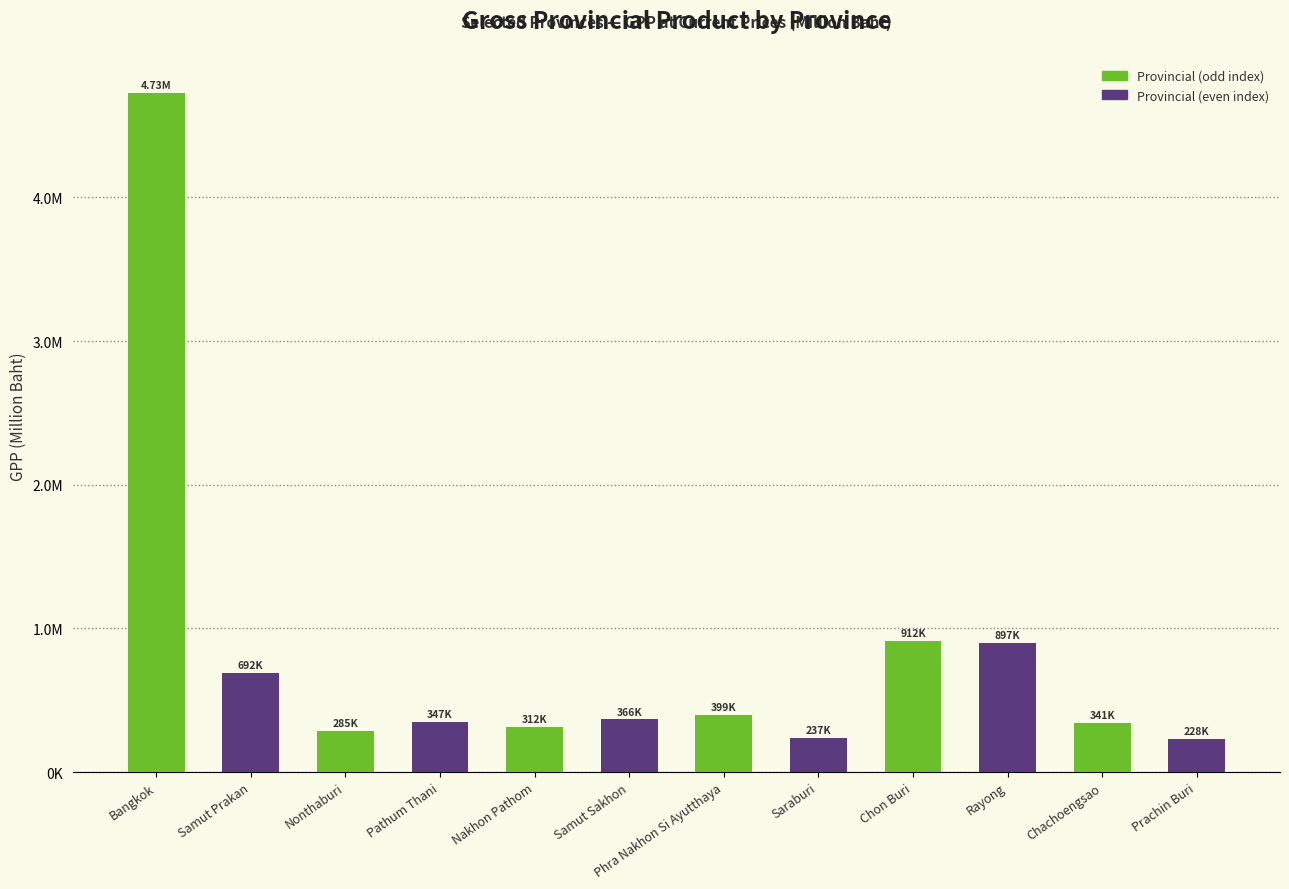

Reading left to right, transcribe all the data shown in this chart.

4730211.7	691887.8	284726.5	346723.0	312454.6	366206.8	399175.7	237062.3	912497.6	897116.6	340913.3	227947.4